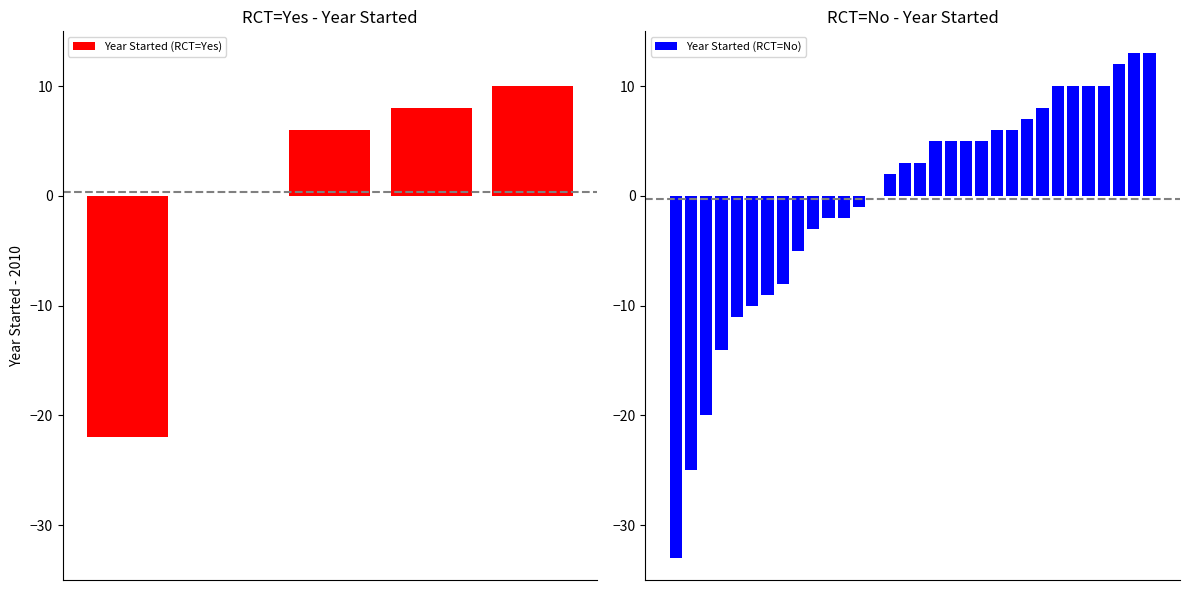

What is the sum of the values at 3 and 4?

18